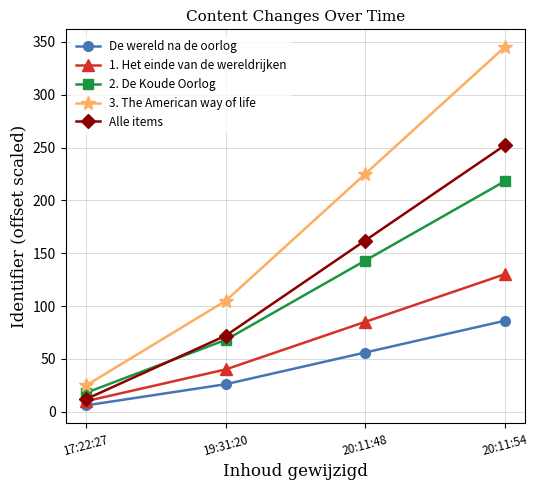

At 20:11:48, list the series in order from largest to smallest.

3. The American way of life, Alle items, 2. De Koude Oorlog, 1. Het einde van de wereldrijken, De wereld na de oorlog